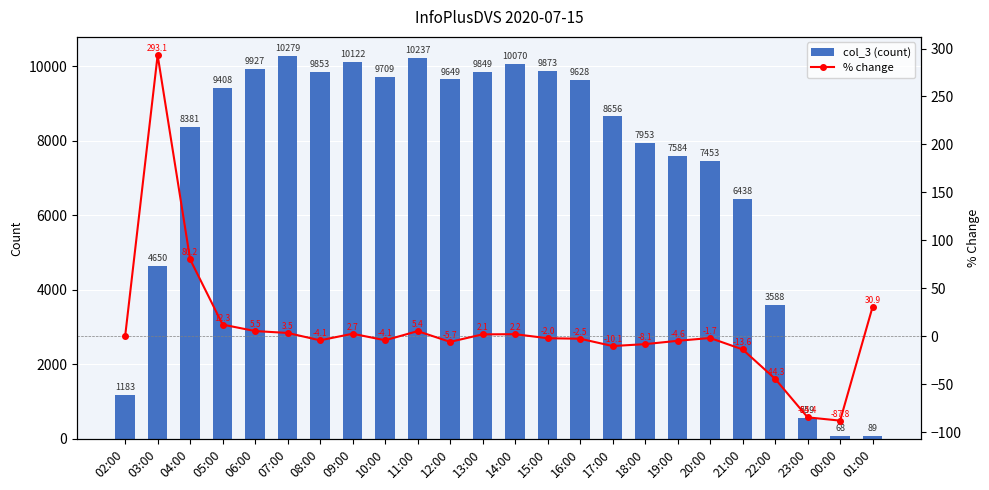

What is the total value across all series at 14:00?

10072.2